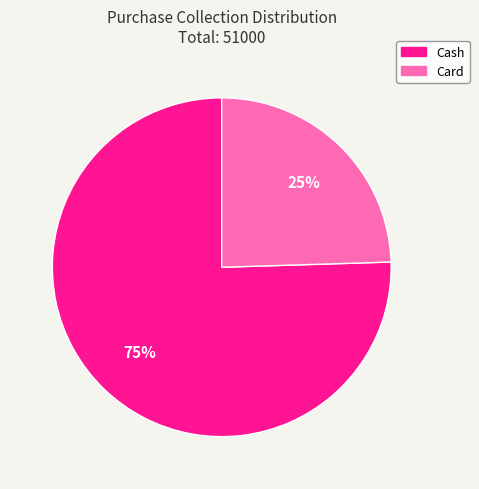

To the nearest percent, what percentage of the pie is Card?

25%